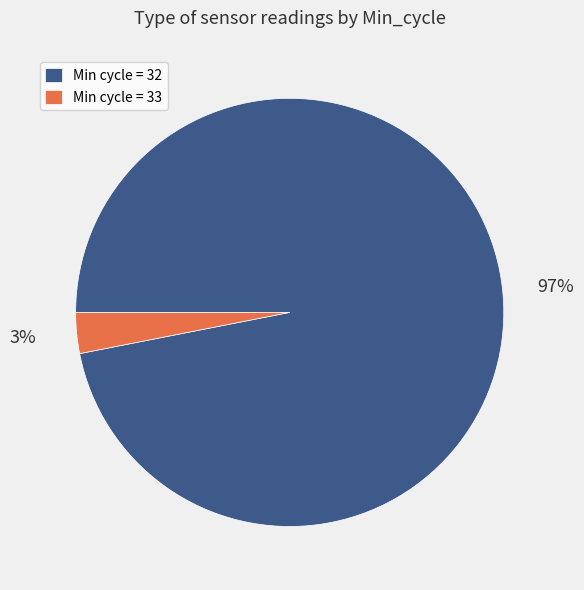

To the nearest percent, what portion does Min cycle = 32 represent?

97%